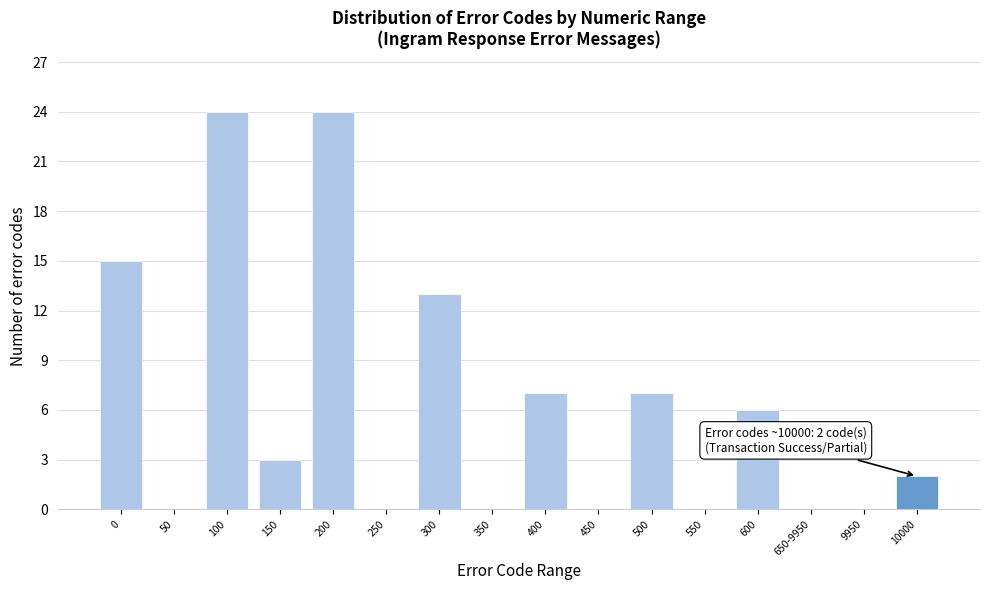

Reading left to right, what are all the values shown in this chart?

0=15	50=0	100=24	150=3	200=24	250=0	300=13	350=0	400=7	450=0	500=7	550=0	600=6	650-9950=0	9950=0	10000=2